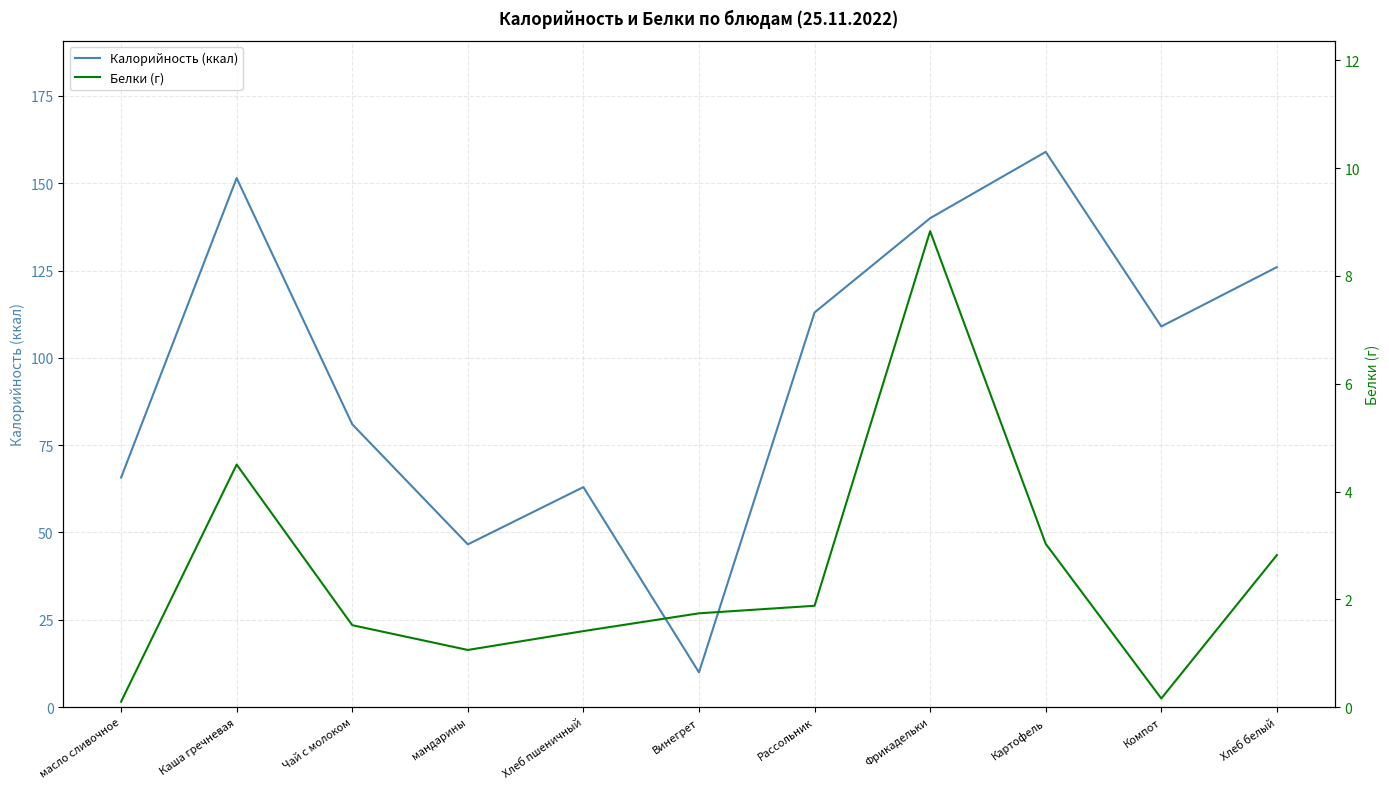

How many values in the Белки (г) series are below 1?

2